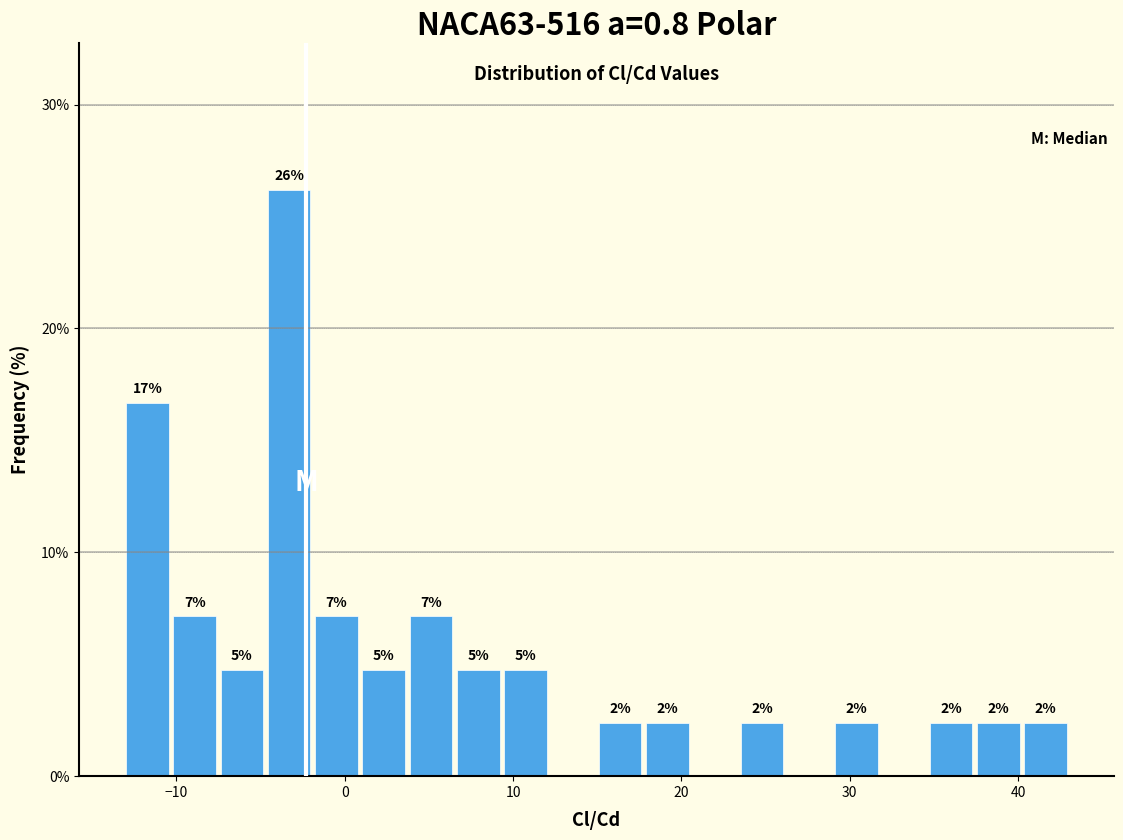

Around what value on the x-axis is the tallest bar? Give the approximate position of its centre, as read against the axis.

-3